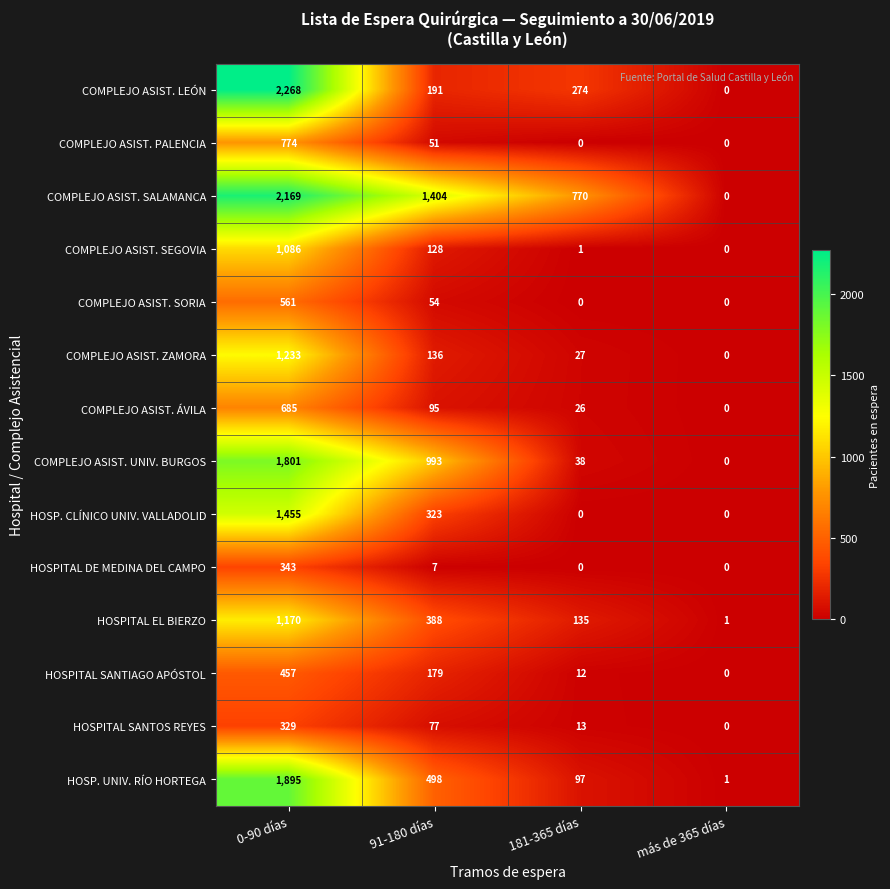

Which series has the largest total across all categories?

COMPLEJO ASIST. SALAMANCA